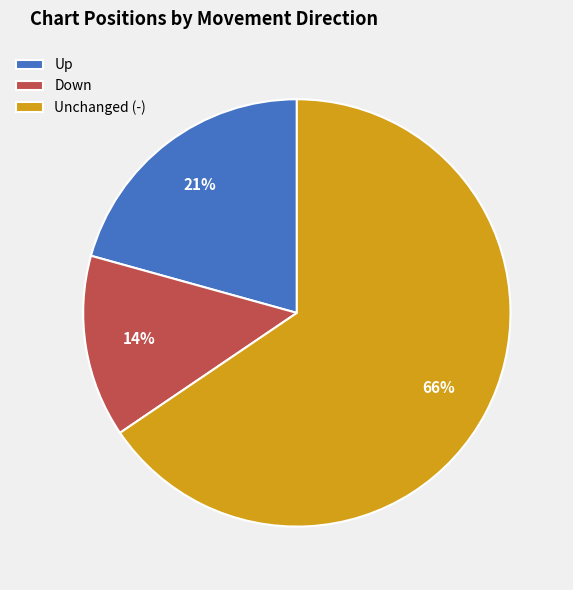

True or false: Down accounts for 14% of the total.

True